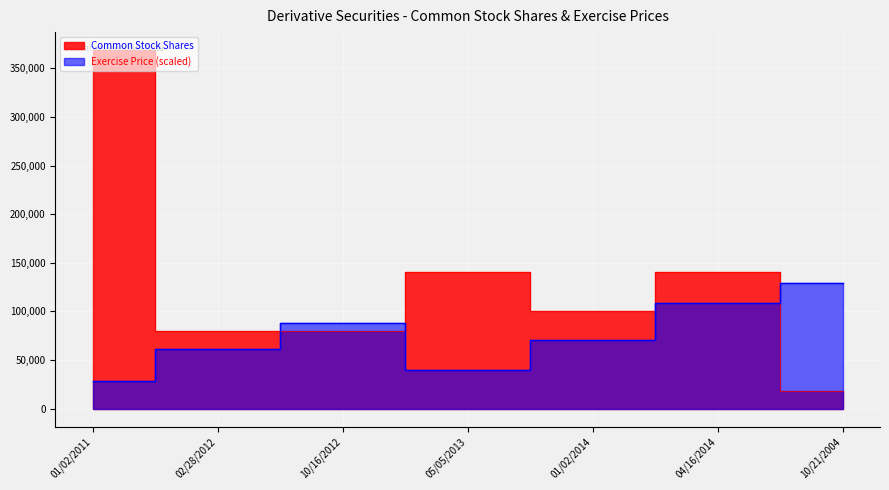

Rank the categories by value from highest to lowest.

01/02/2011, 05/05/2013, 04/16/2014, 01/02/2014, 02/28/2012, 10/16/2012, 10/21/2004